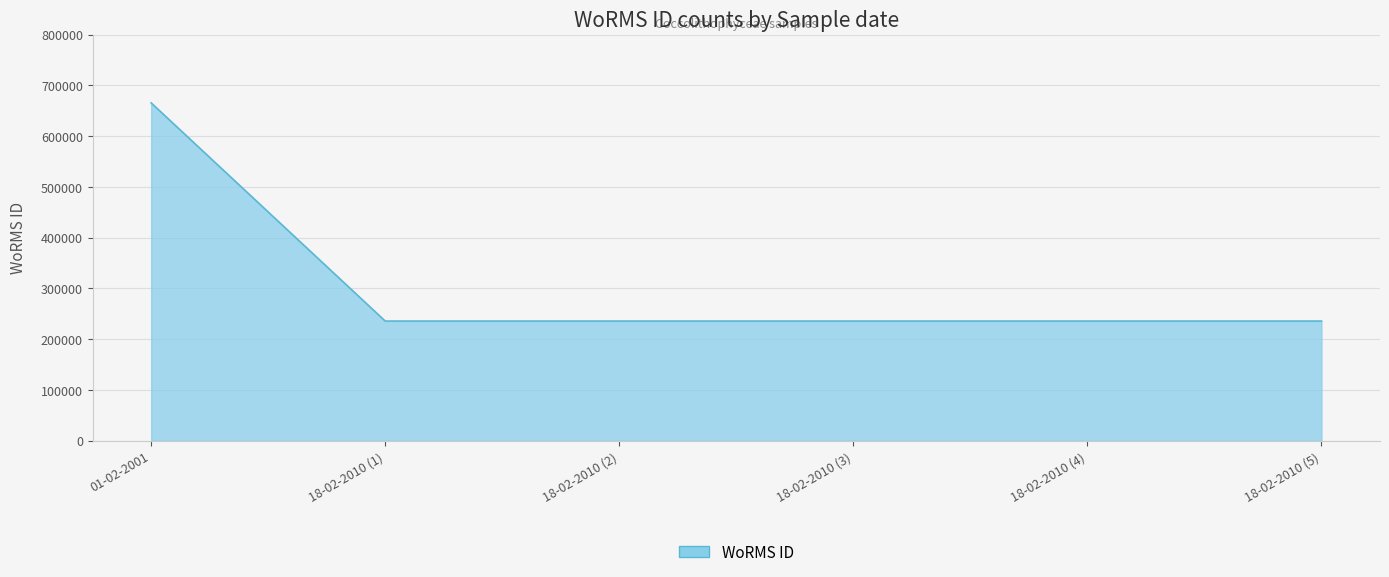

Approximately how many times larger is the value at 01-02-2001 compared to 18-02-2010 (2)?

2.8